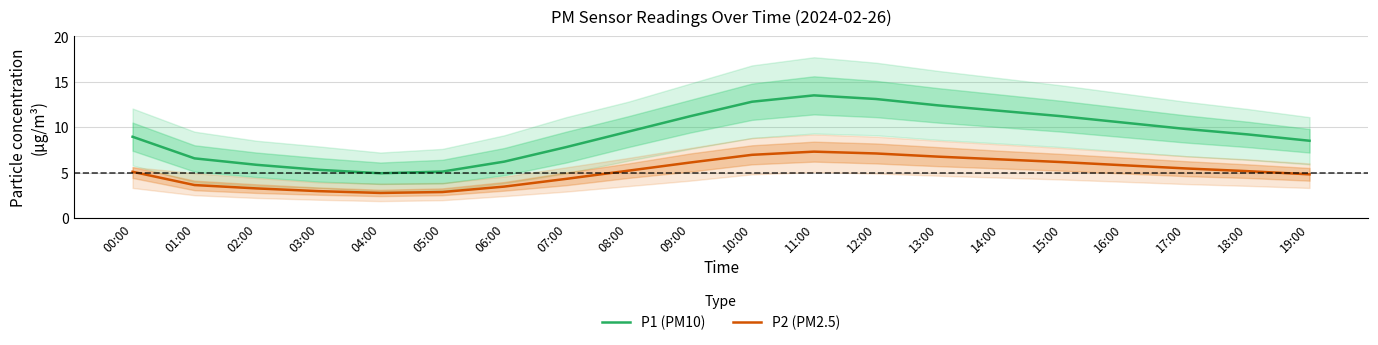

How many lines are shown in the chart?

2